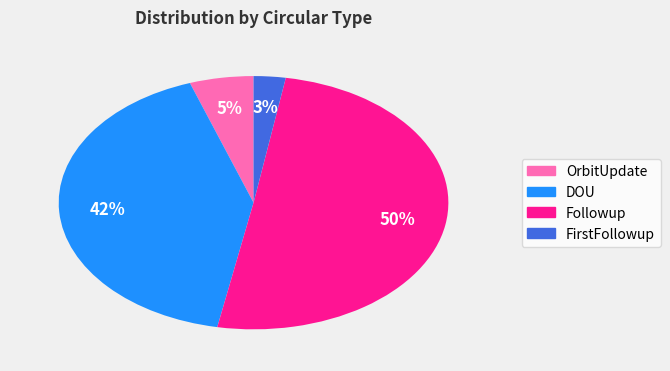

To the nearest percent, what is the average slice percentage?

25%